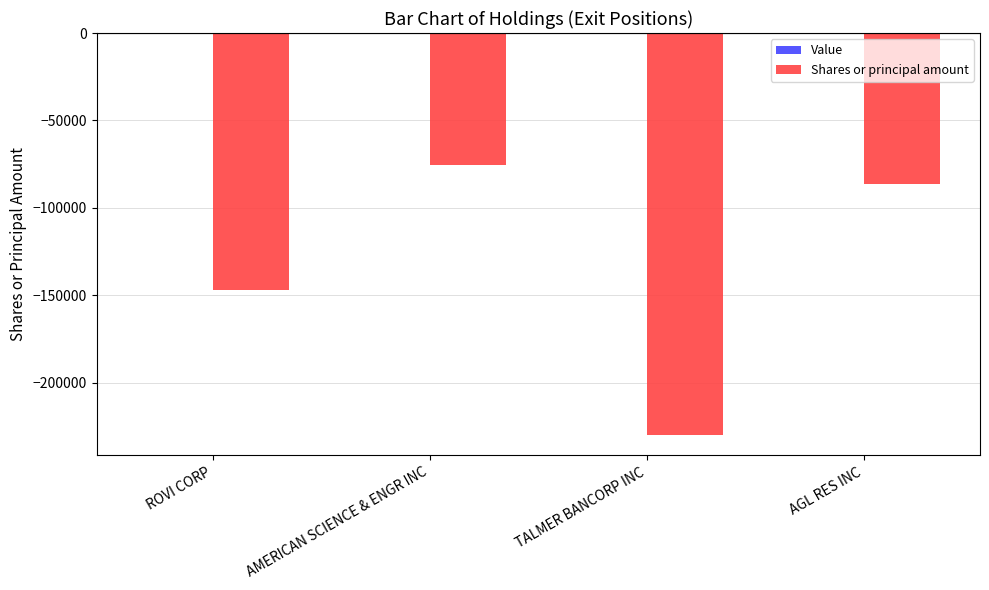

Does the chart contain stacked bars?

No